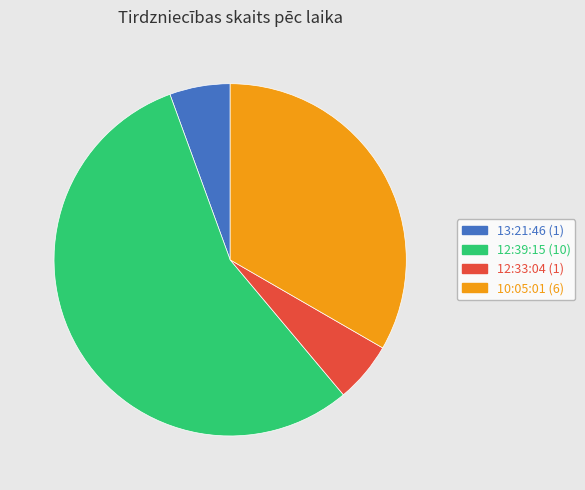

What is the largest slice in the pie chart?

12:39:15